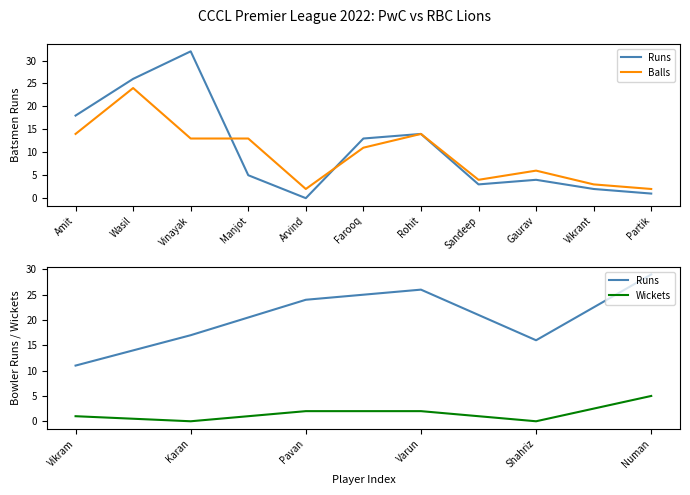

What is the difference between the maximum and minimum values in the PwC Batsmen Runs series?

32